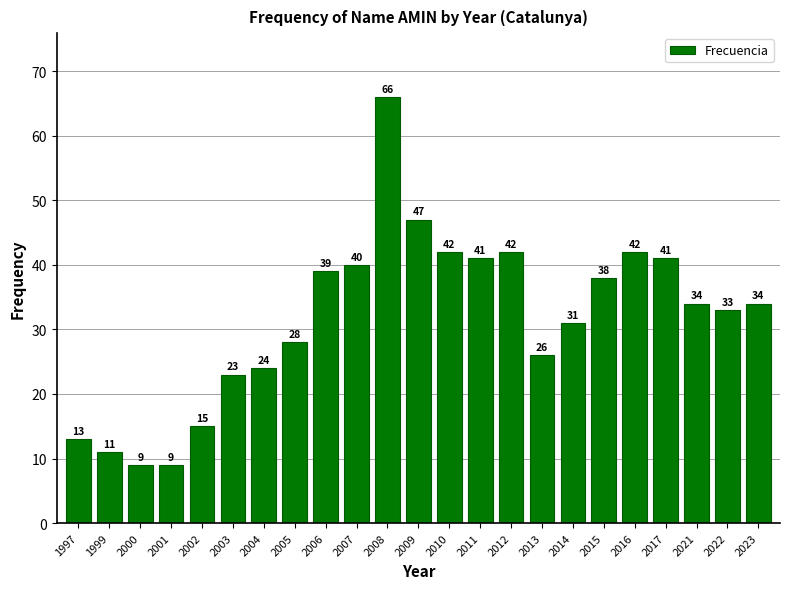

Reading right to left, list all the values displayed in this chart.

34	33	34	41	42	38	31	26	42	41	42	47	66	40	39	28	24	23	15	9	9	11	13